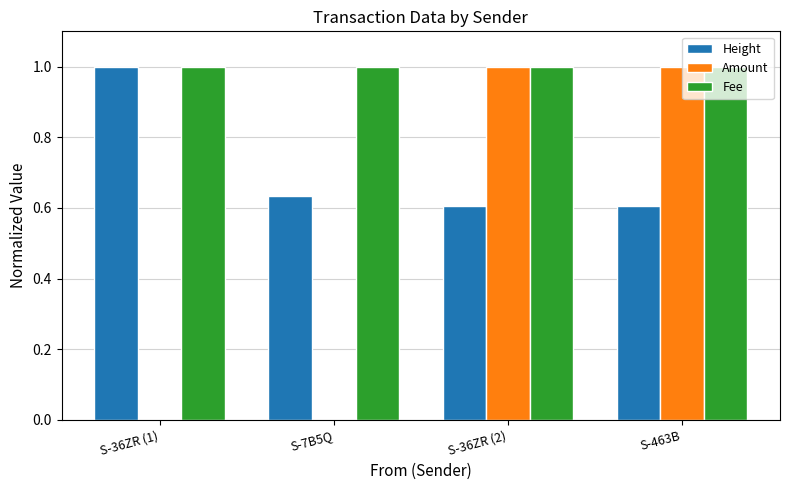

Read the Fee value at S-36ZR (2).

1.0